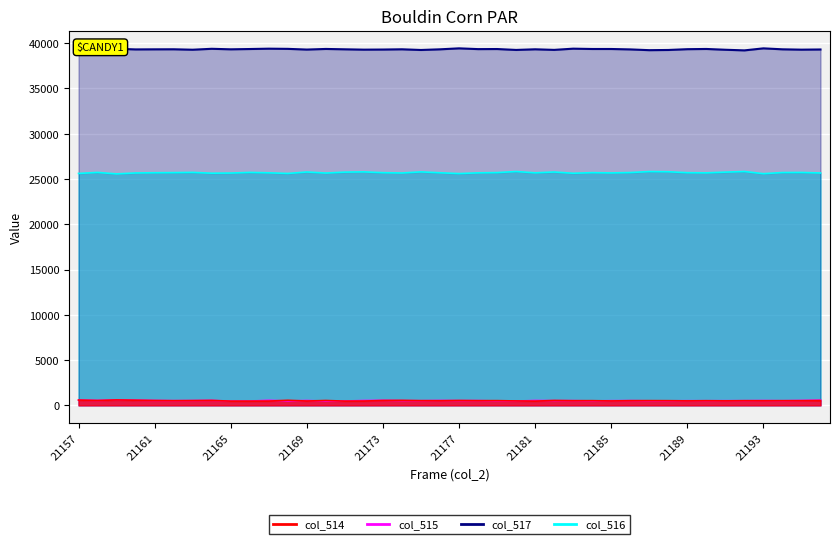

What is the total value across all series at 21162?

66046